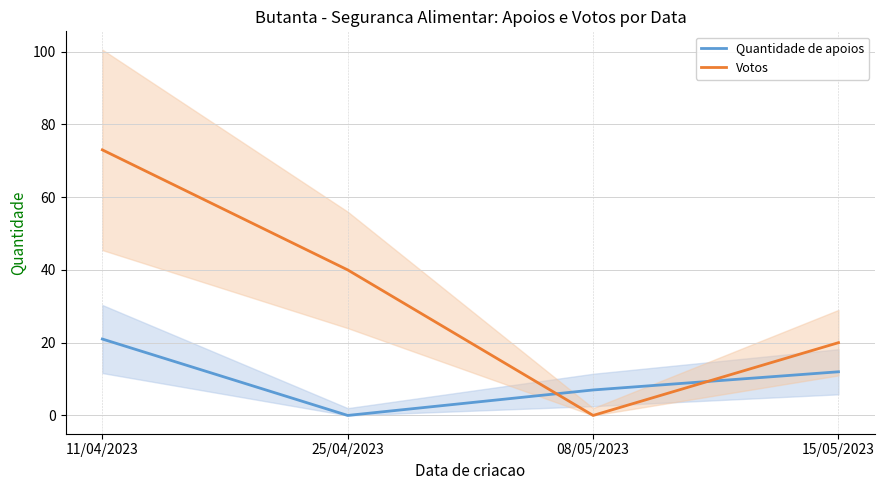

Does the chart display data point markers on the line(s)?

No